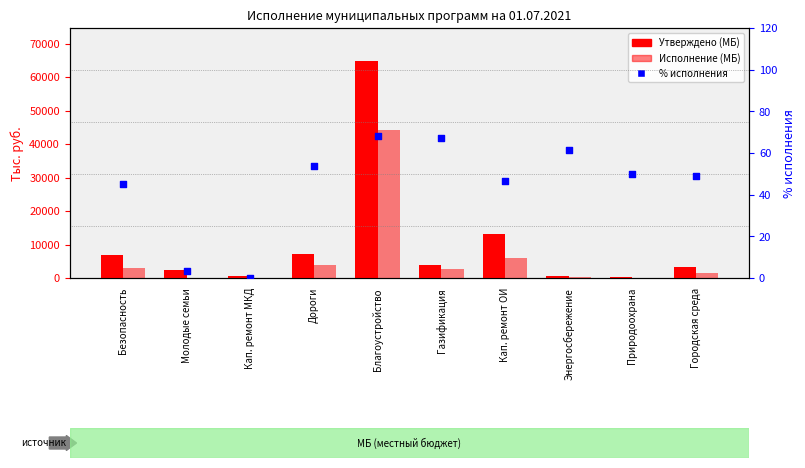

Which series contains the lowest Y value?

Исполнение (МБ)